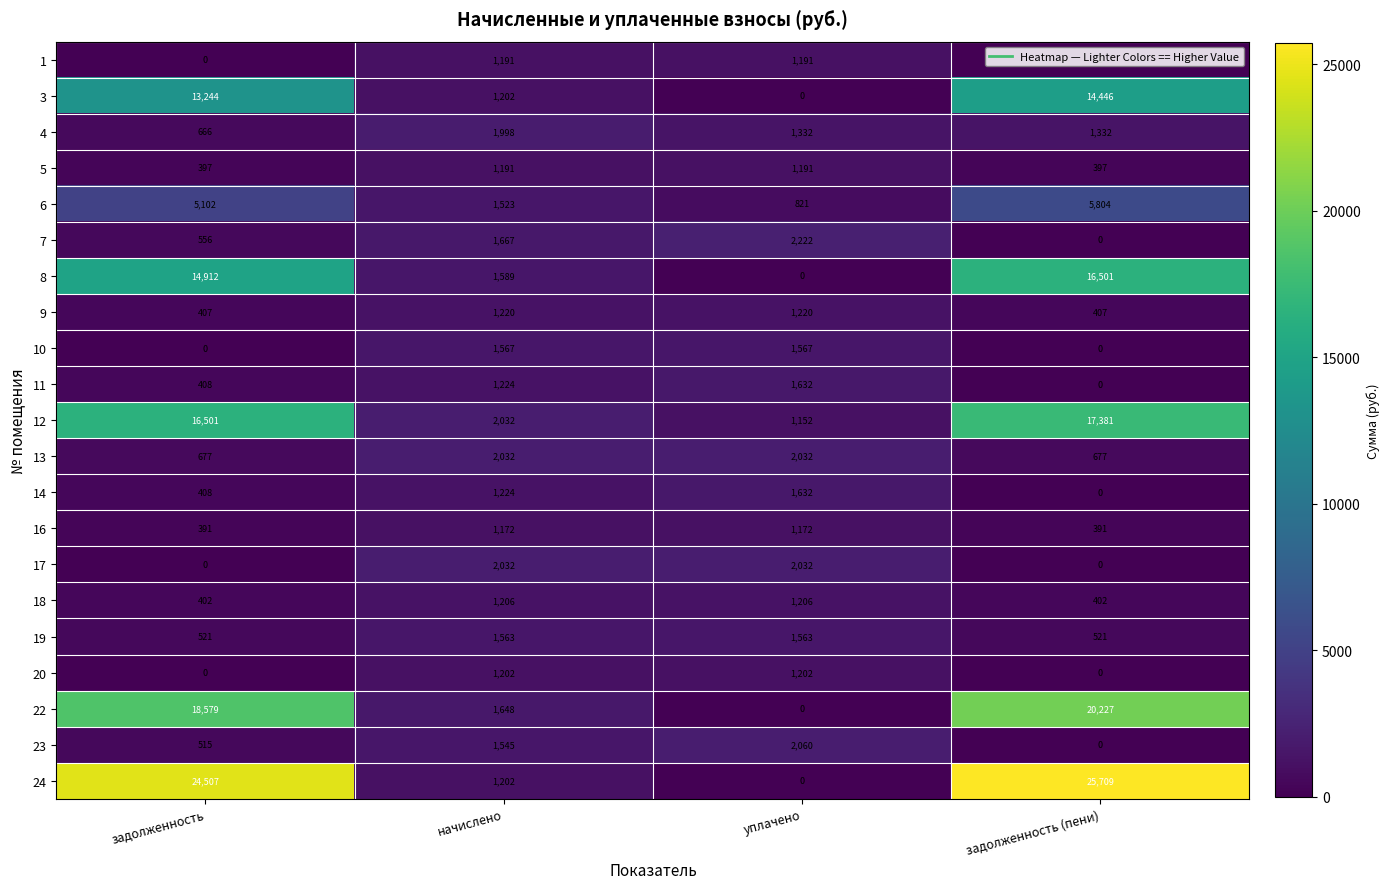

Which series changed the most between начислено and задолженность (пени)?

24